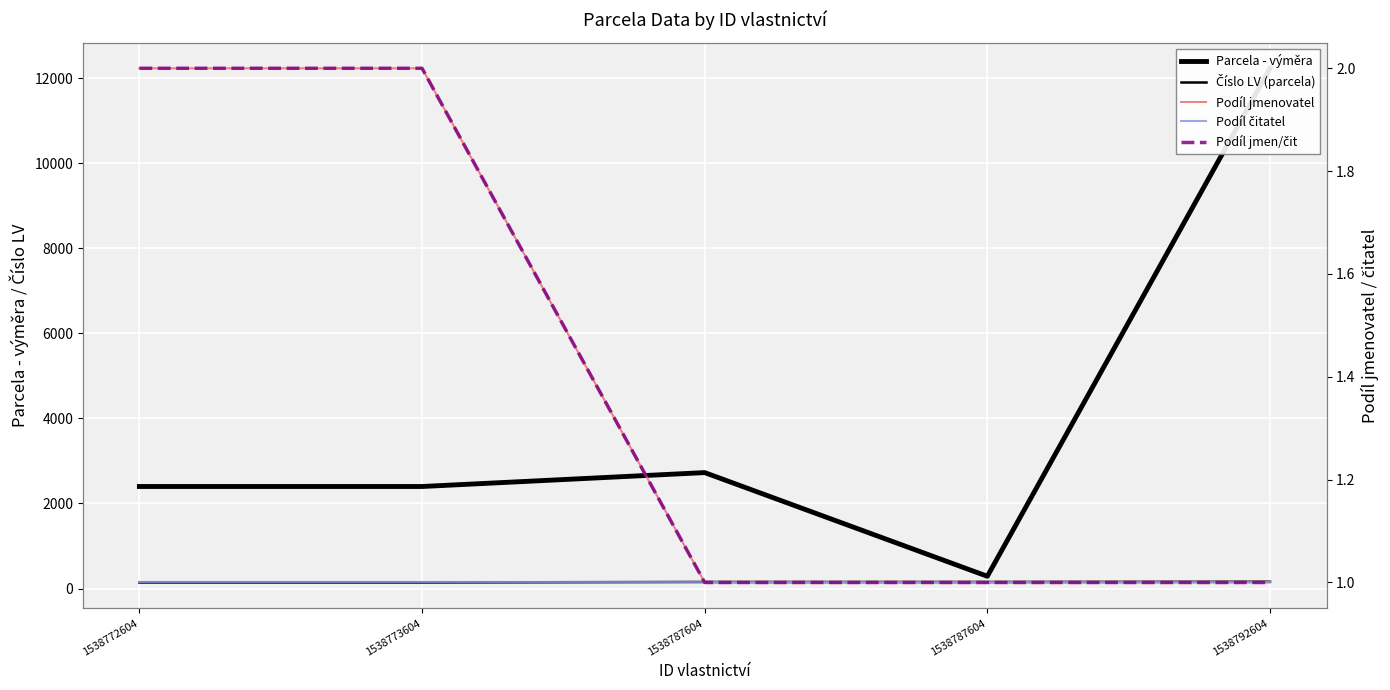

What is the greatest value displayed?

12234